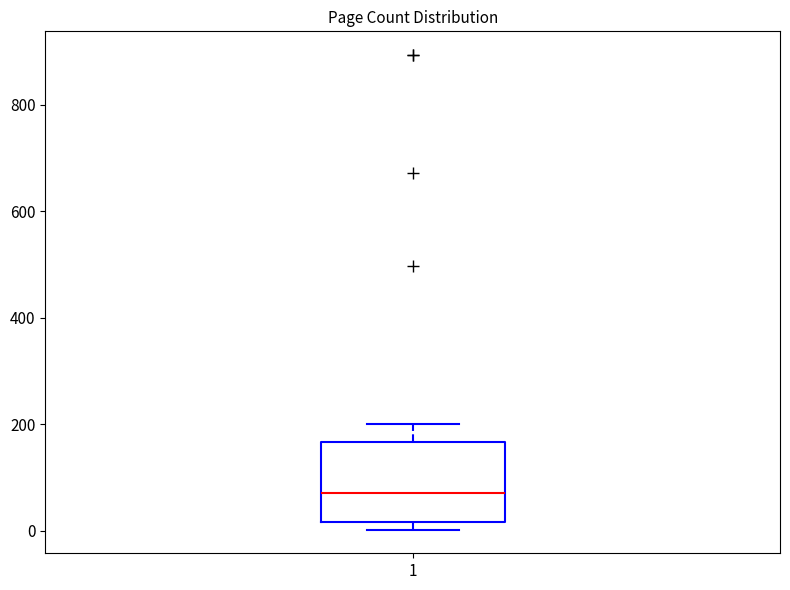

Read this box plot against the y-axis: the position of the median line, the range covered by the box, and the ends of both whiskers. The values are not printed on the chart, so give them approximately, as read against the axis.

median 80, box 20 to 160, whiskers 0 to 200